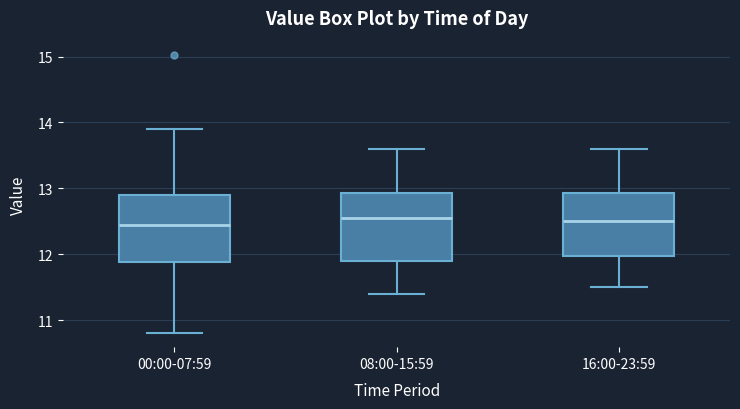

Where does the median line of the box for 16:00-23:59 sit on the y-axis? The values are not printed on the chart, so give them approximately, as read against the axis.

12.5